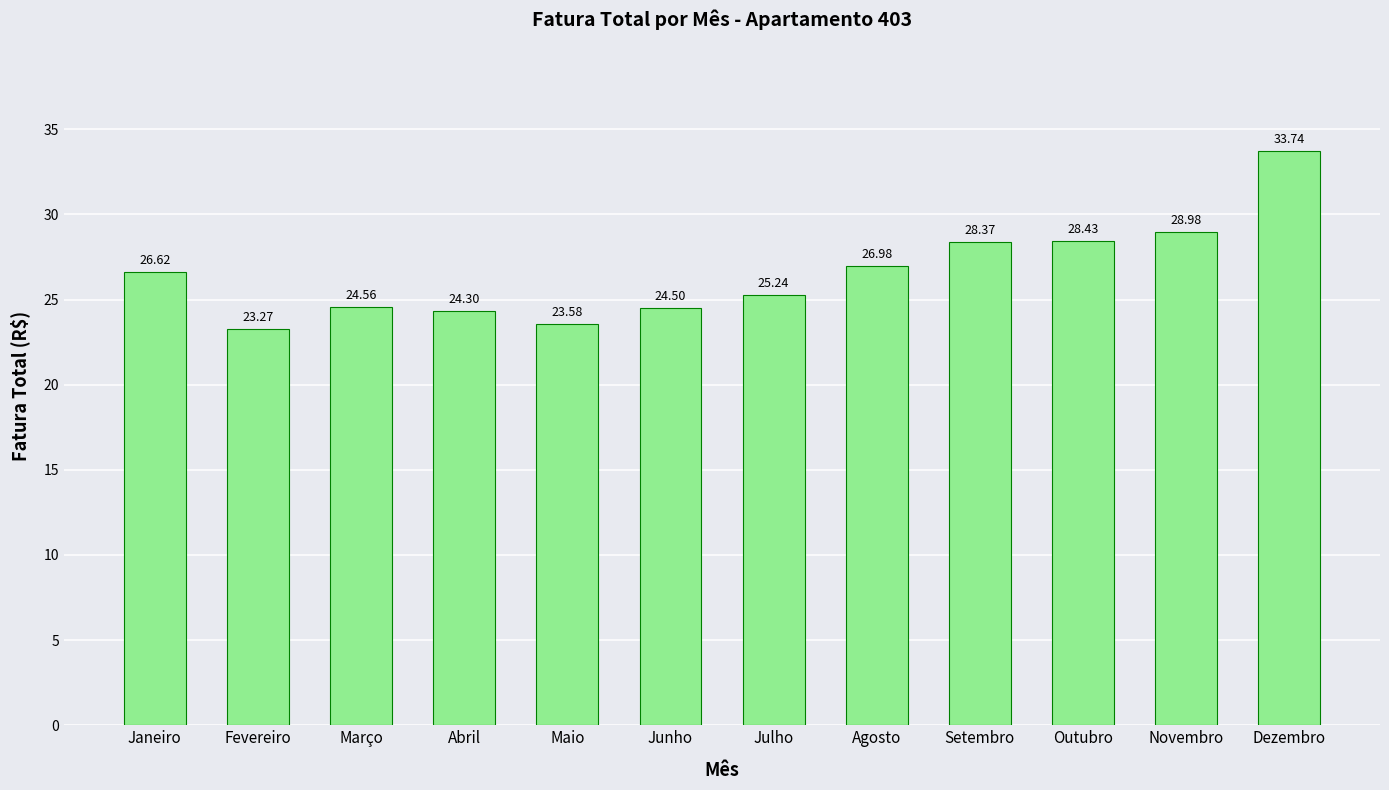

Reading right to left, what are all the values shown in this chart?

33.7	29.0	28.4	28.4	27.0	25.2	24.5	23.6	24.3	24.6	23.3	26.6